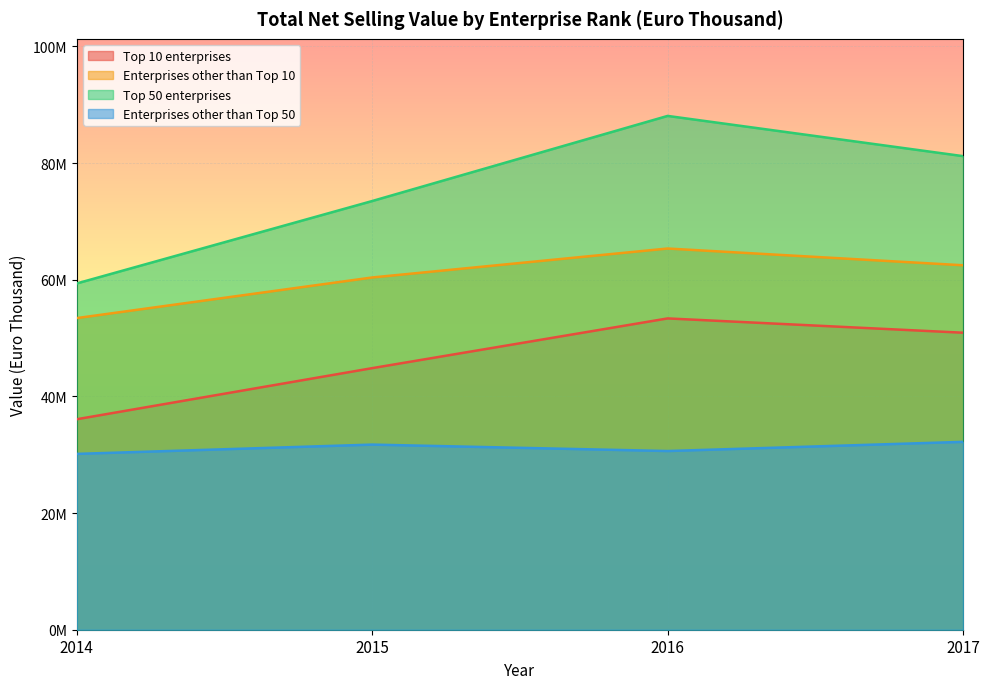

What is the value of the Enterprises other than Top 10 point at the 4th from the left?

62477941